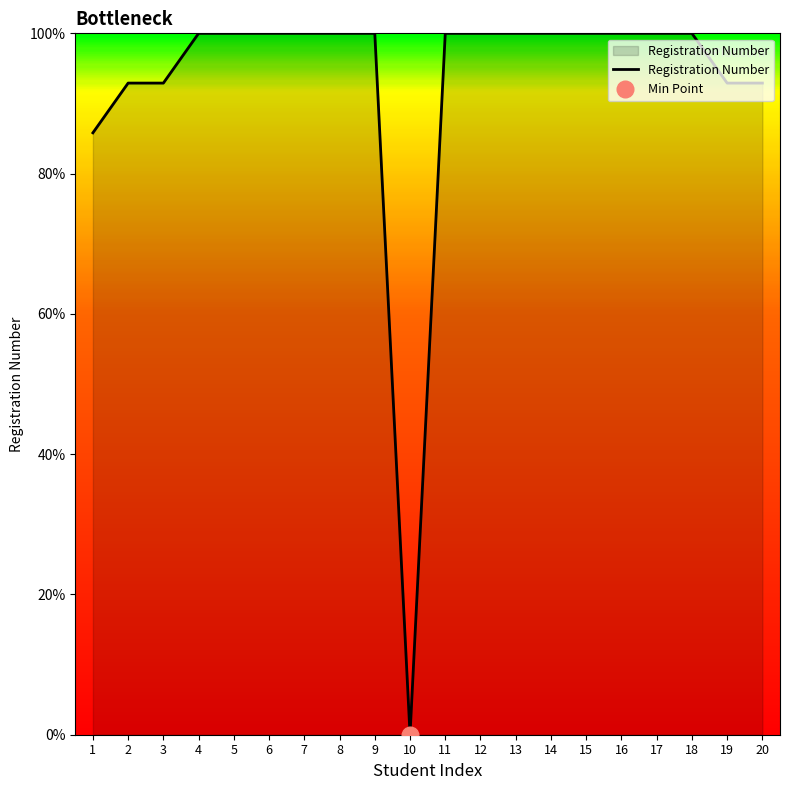

What is the sum of the values at 11 and 17?

200.0